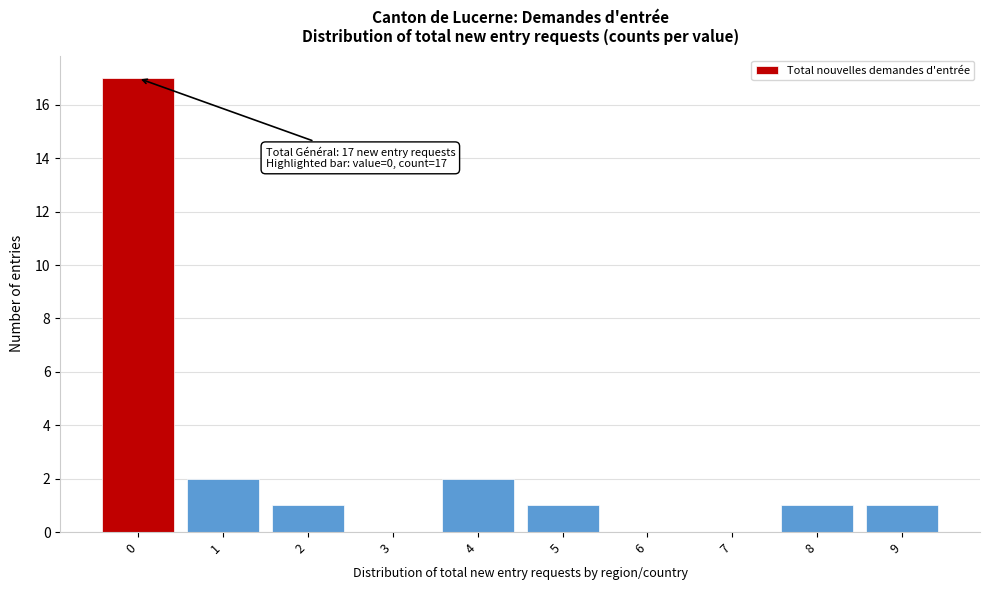

Reading left to right, list all the values displayed in this chart.

0=17	1=2	2=1	3=0	4=2	5=1	6=0	7=0	8=1	9=1